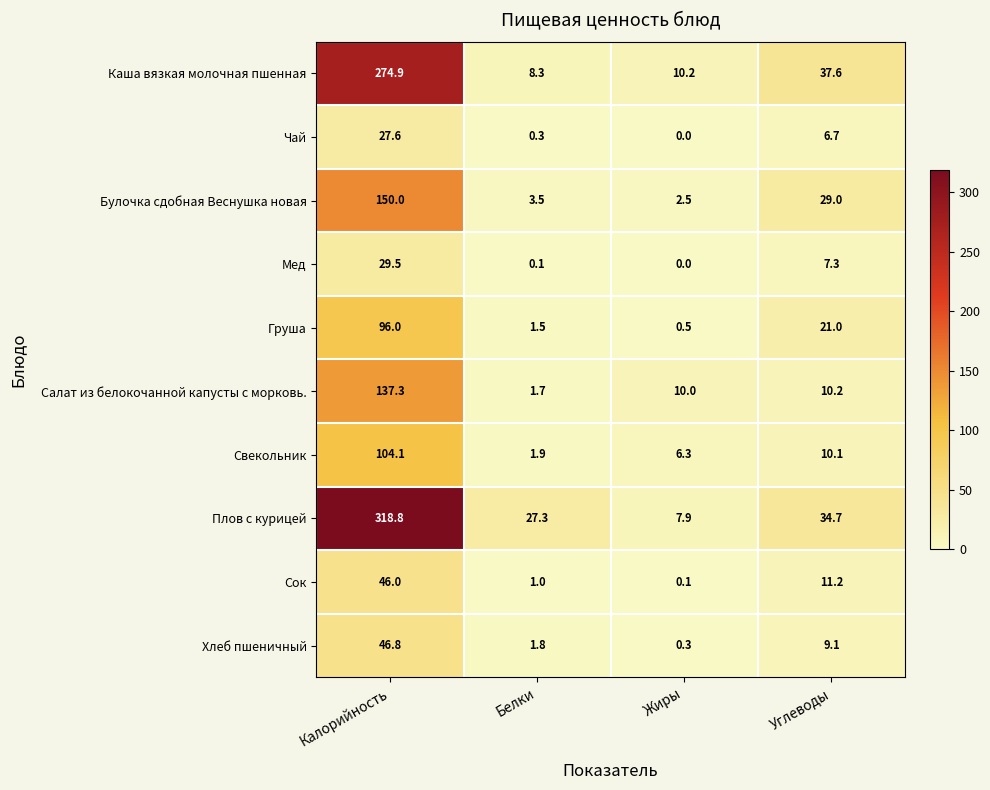

What is the average value of the Мед series?

9.2